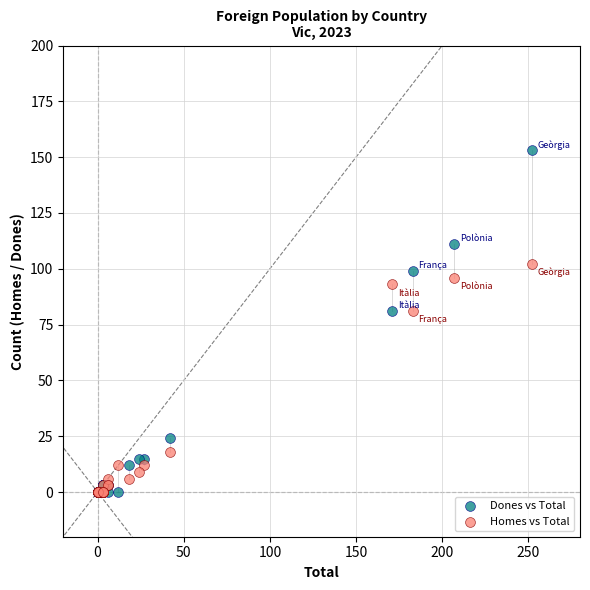

What are all the series names shown in the legend?

Dones vs Total, Homes vs Total